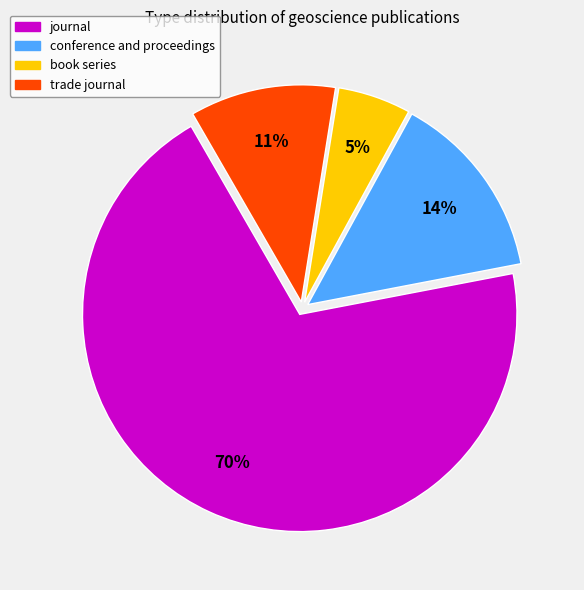

Which slice is the smallest?

book series